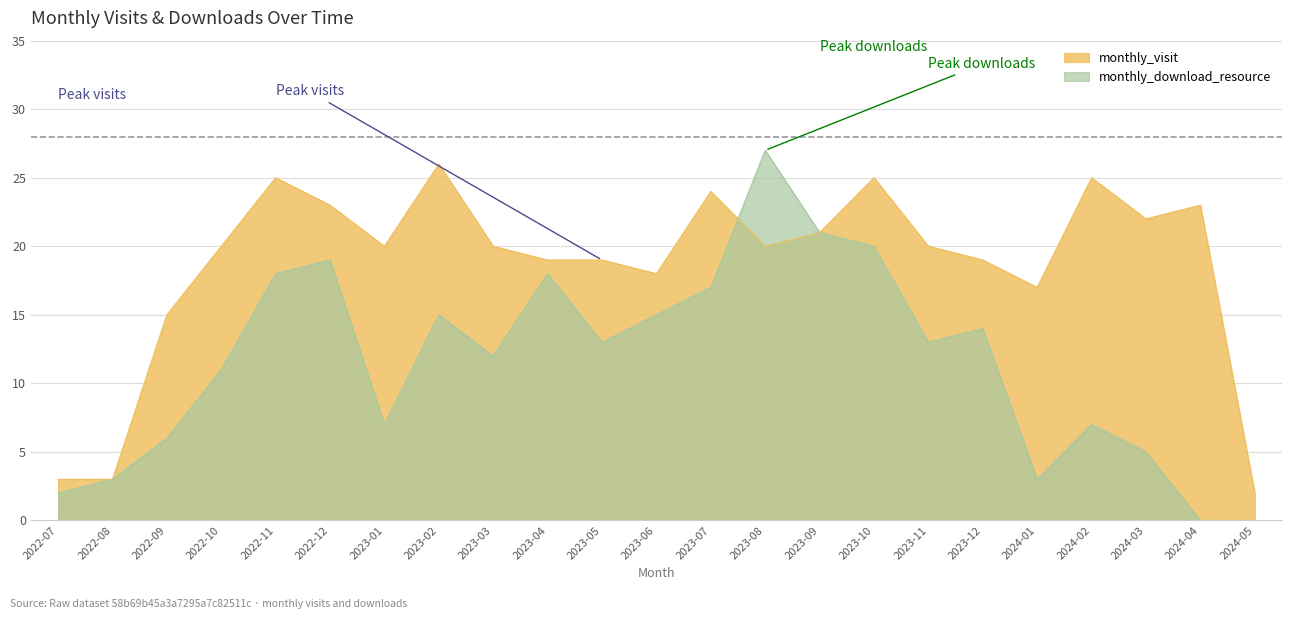

Where is the first local minimum for monthly_download_resource?

2023-01